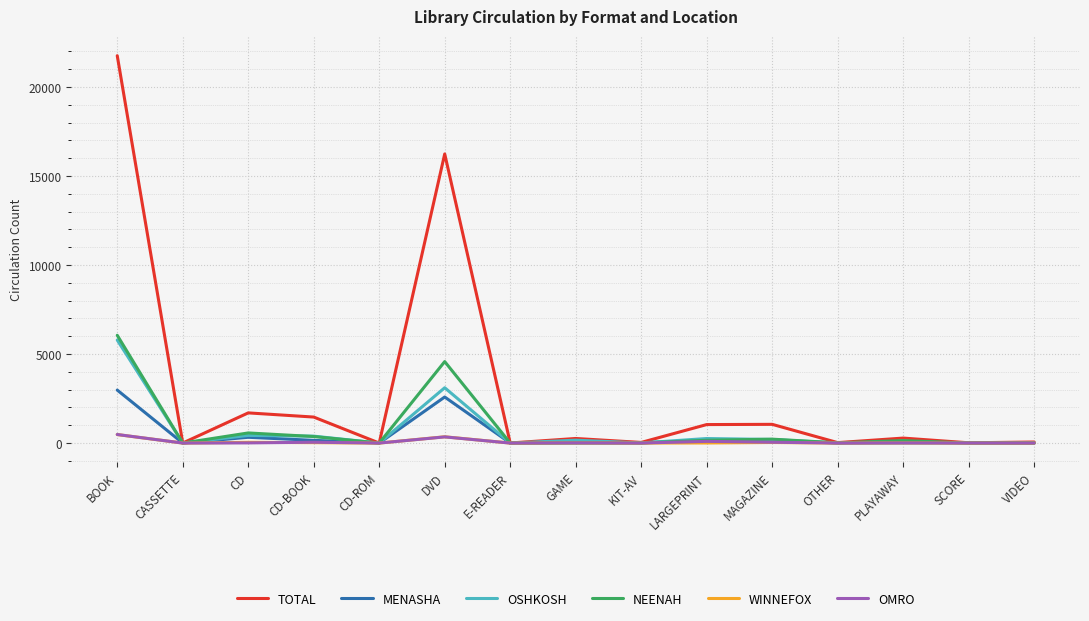

At which label does OSHKOSH first exceed 9?

BOOK